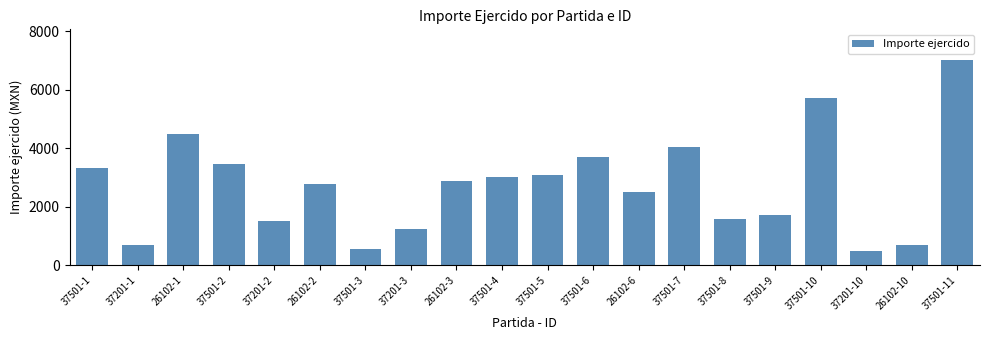

What is the ratio of the value at 37501-3 to the value at 37201-2?

0.4